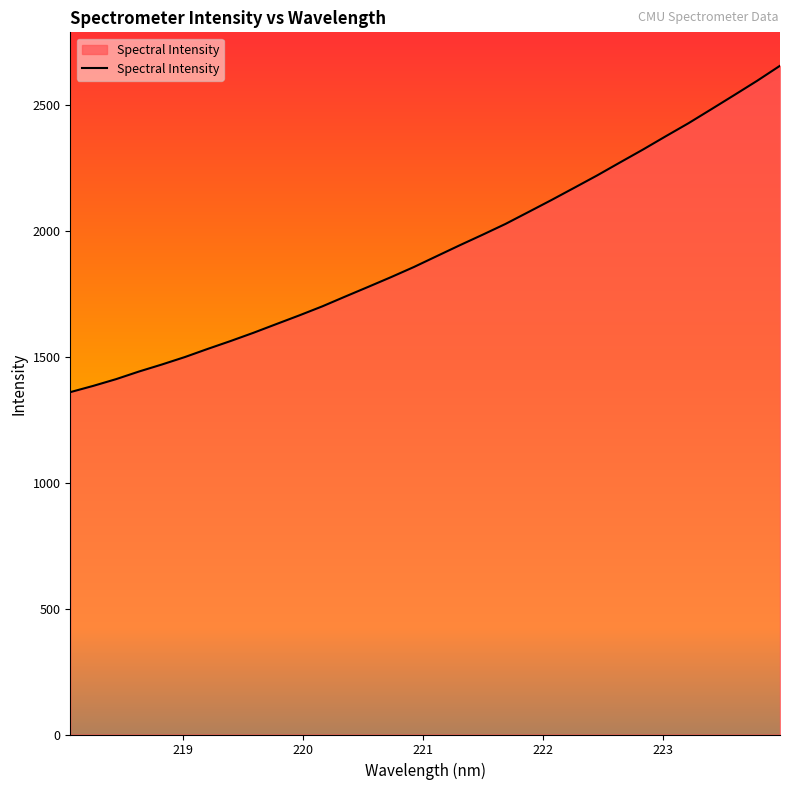

What is the smallest value displayed?

1360.2